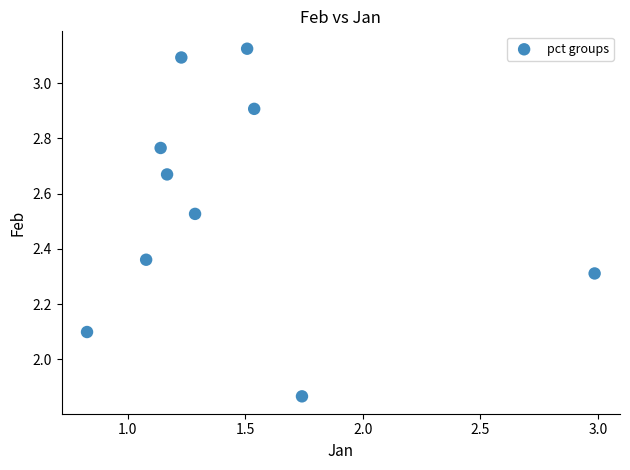

What Y value in the scatter plot is closest to 2?

2.1